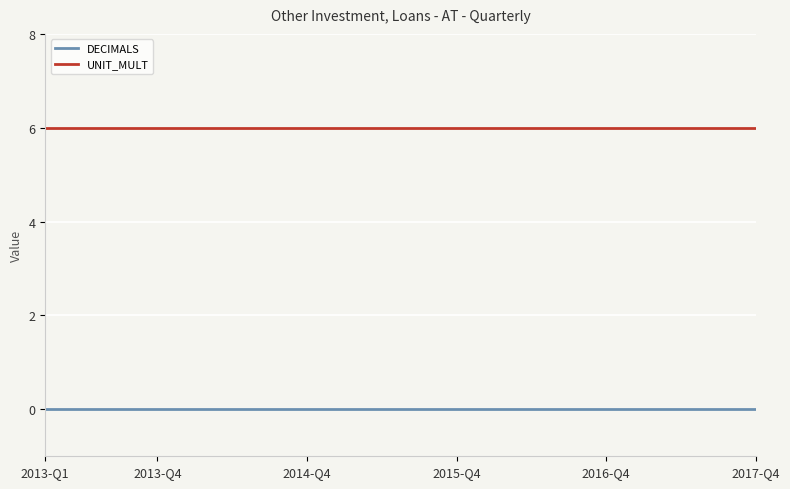

Rank the series by their maximum value, from lowest to highest.

DECIMALS, UNIT_MULT